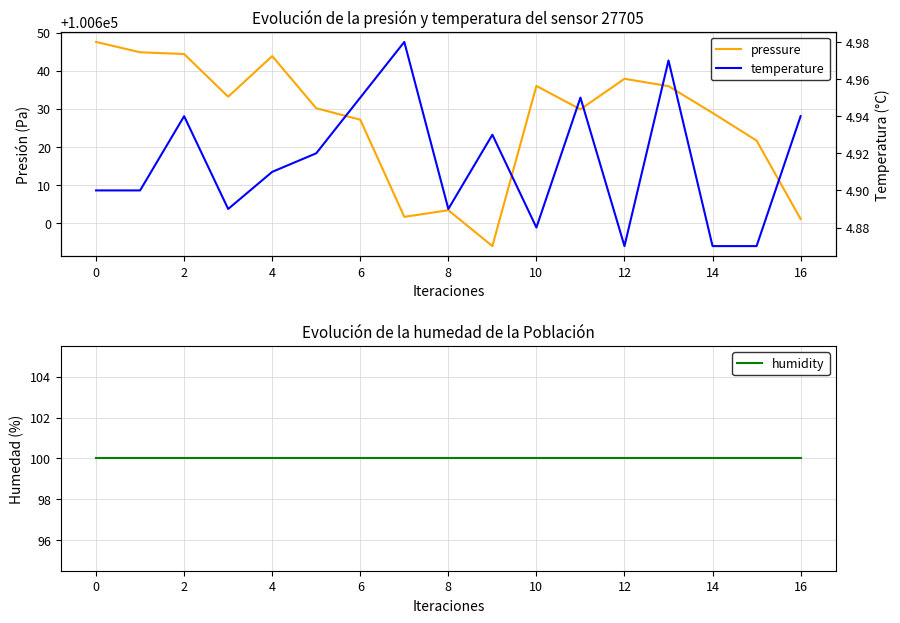

Between 4 and 10, which is larger?

4